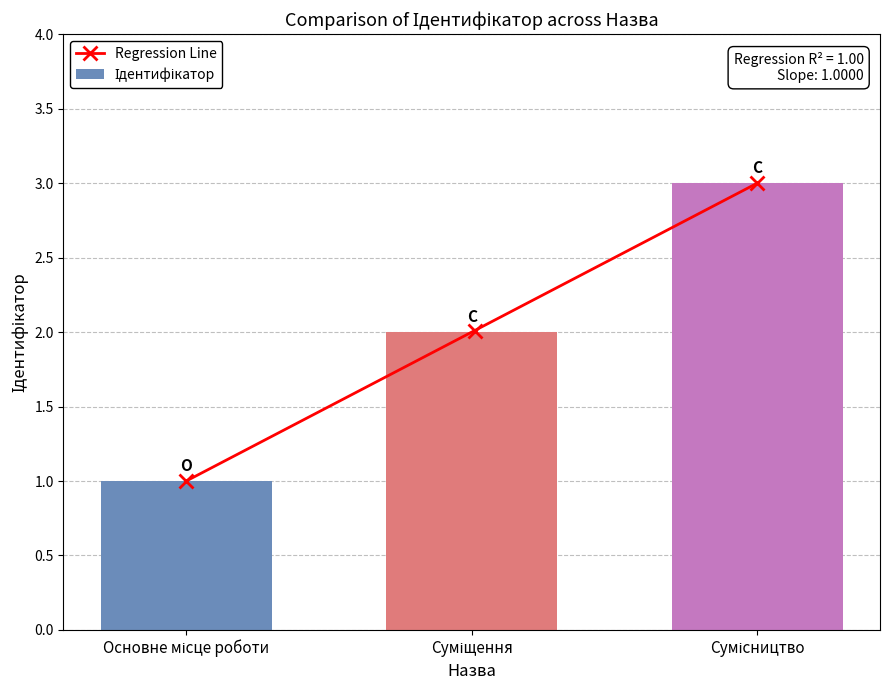

List the labels in order of value, smallest first.

Основне місце роботи, Суміщення, Сумісництво